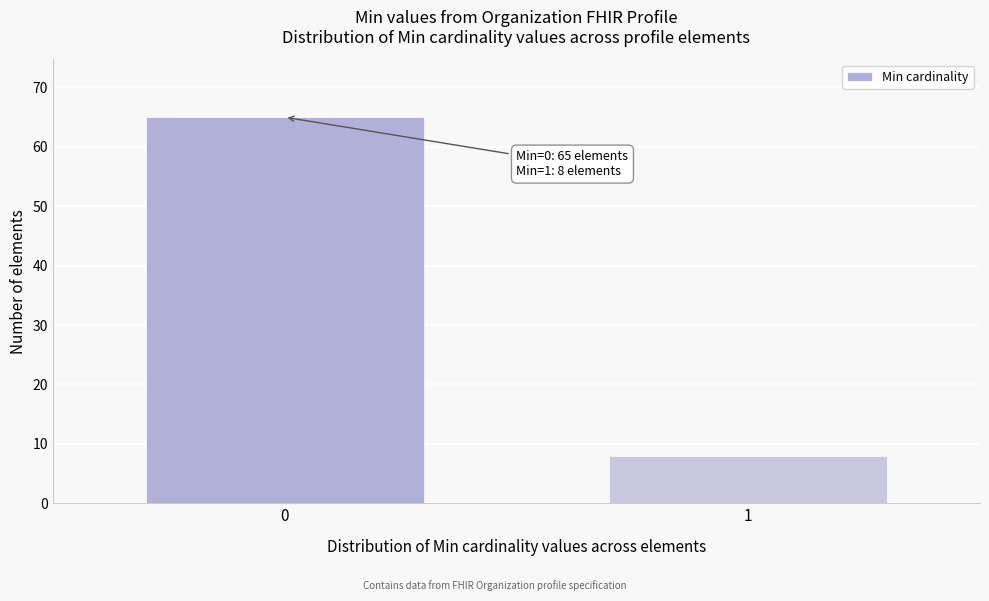

Reading right to left, what are all the values shown in this chart?

1=8	0=65